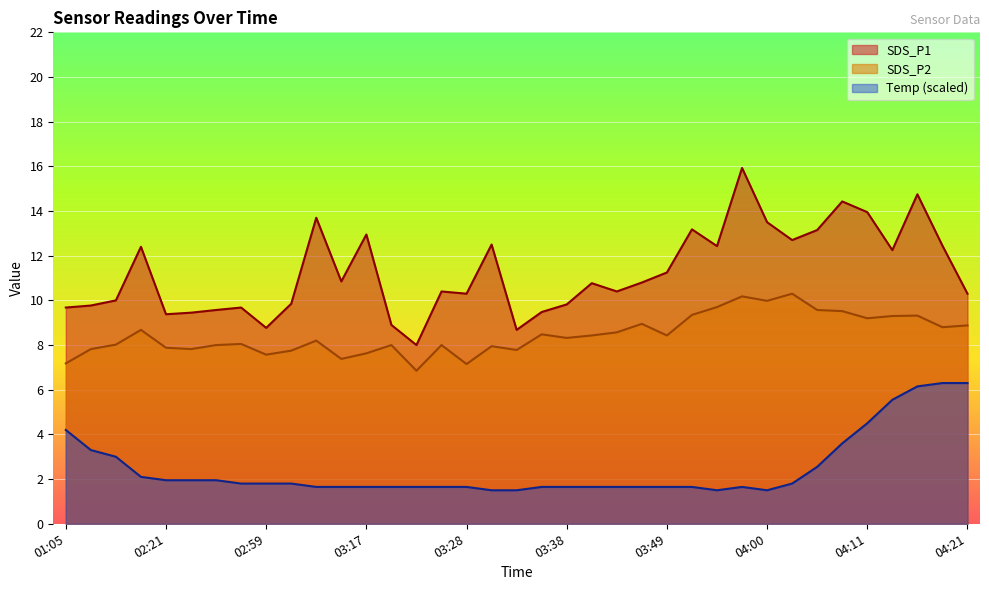

What are all the series names shown in the legend?

SDS_P1, SDS_P2, Temp (scaled)